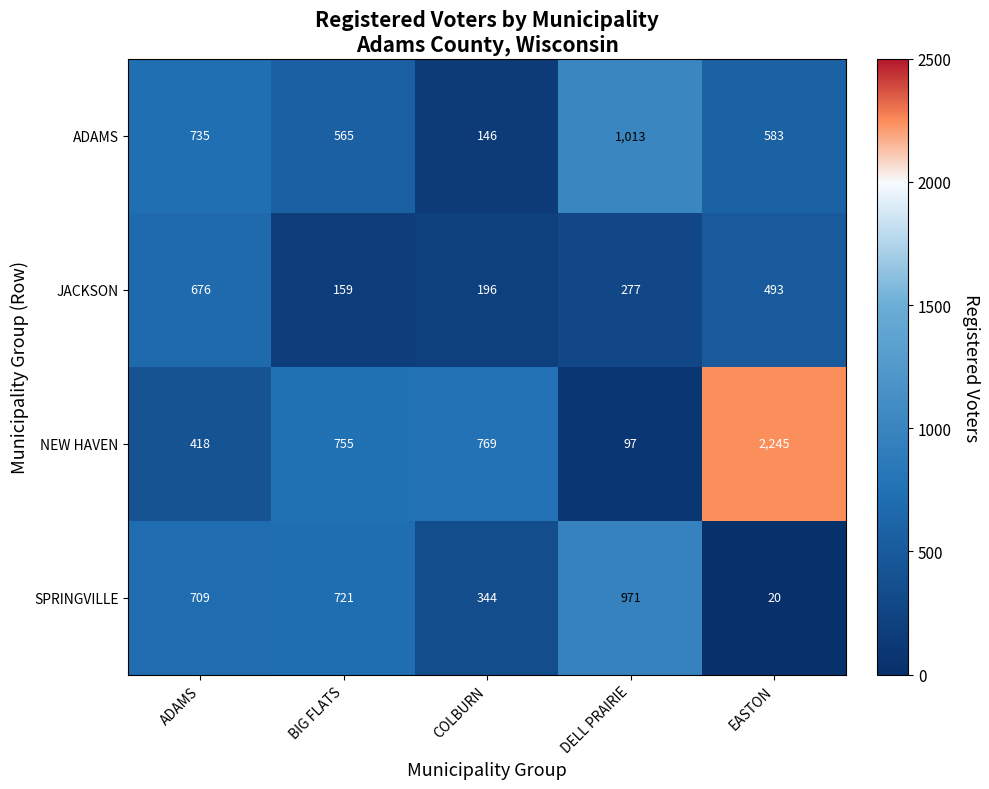

Reading right to left, extract all data points from this chart.

ADAMS: EASTON=583	DELL PRAIRIE=1013	COLBURN=146	BIG FLATS=565	ADAMS=735
JACKSON: EASTON=493	DELL PRAIRIE=277	COLBURN=196	BIG FLATS=159	ADAMS=676
NEW HAVEN: EASTON=2245	DELL PRAIRIE=97	COLBURN=769	BIG FLATS=755	ADAMS=418
SPRINGVILLE: EASTON=20	DELL PRAIRIE=971	COLBURN=344	BIG FLATS=721	ADAMS=709